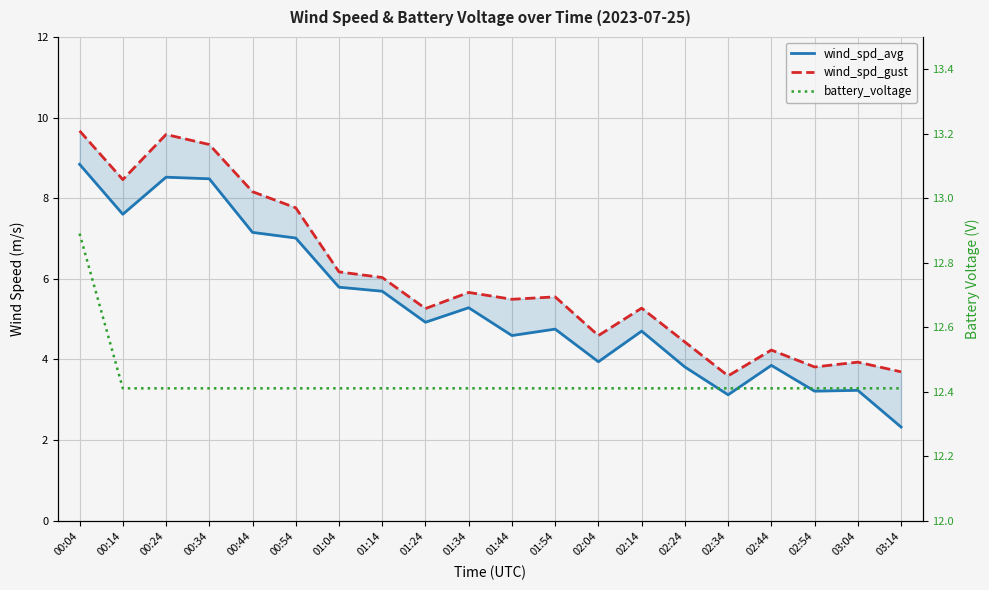

What is the spread (max minus min) of values at 02:34?

9.3